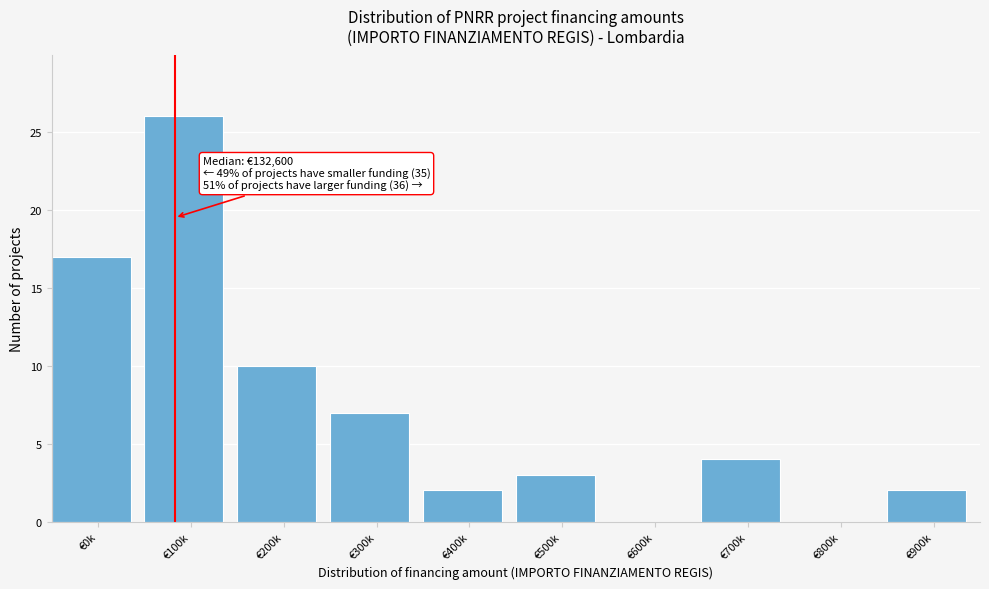

Reading right to left, transcribe all the data shown in this chart.

€900k=2	€800k=0	€700k=4	€600k=0	€500k=3	€400k=2	€300k=7	€200k=10	€100k=26	€0k=17